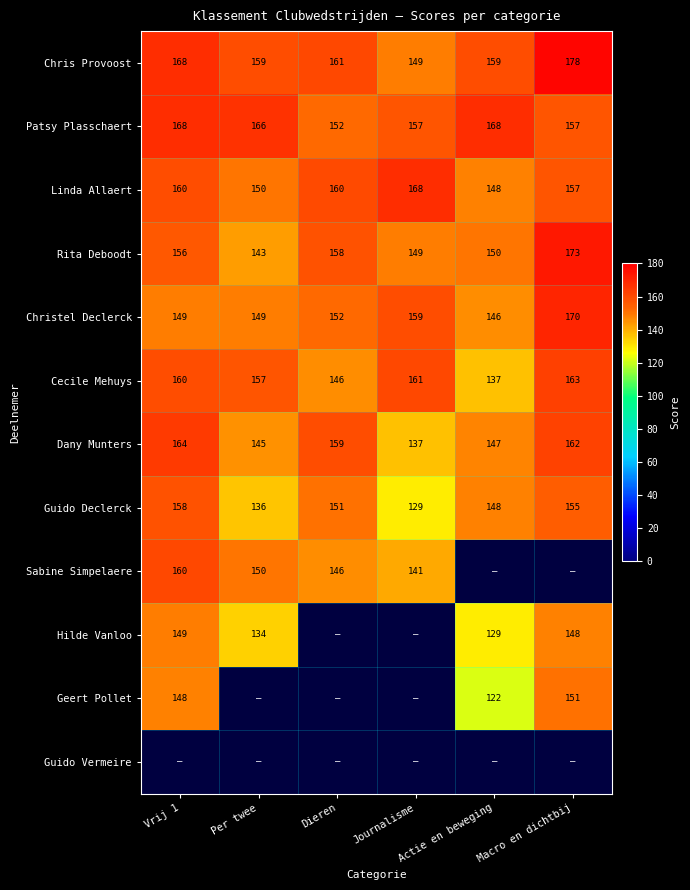

How many distinct data groups are displayed?

12